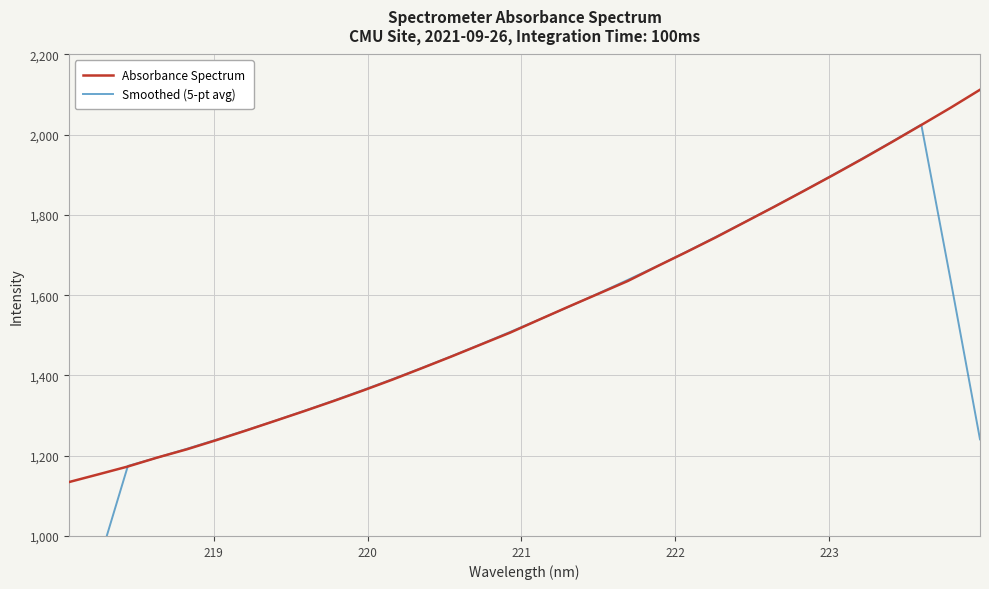

What are all the series names shown in the legend?

Absorbance Spectrum, Smoothed (5-pt avg)